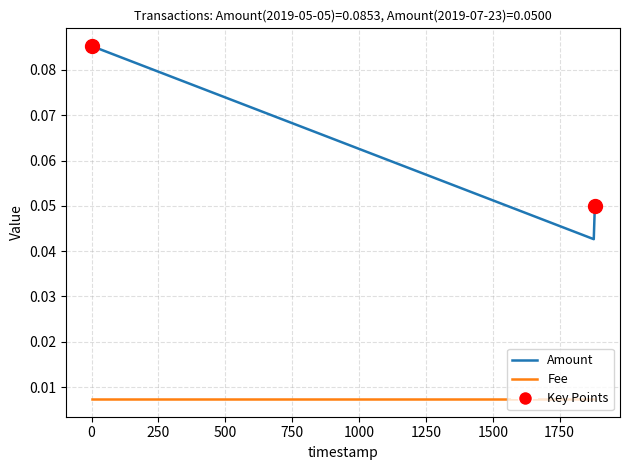

Rank the series by their average value, from lowest to highest.

Fee, Amount